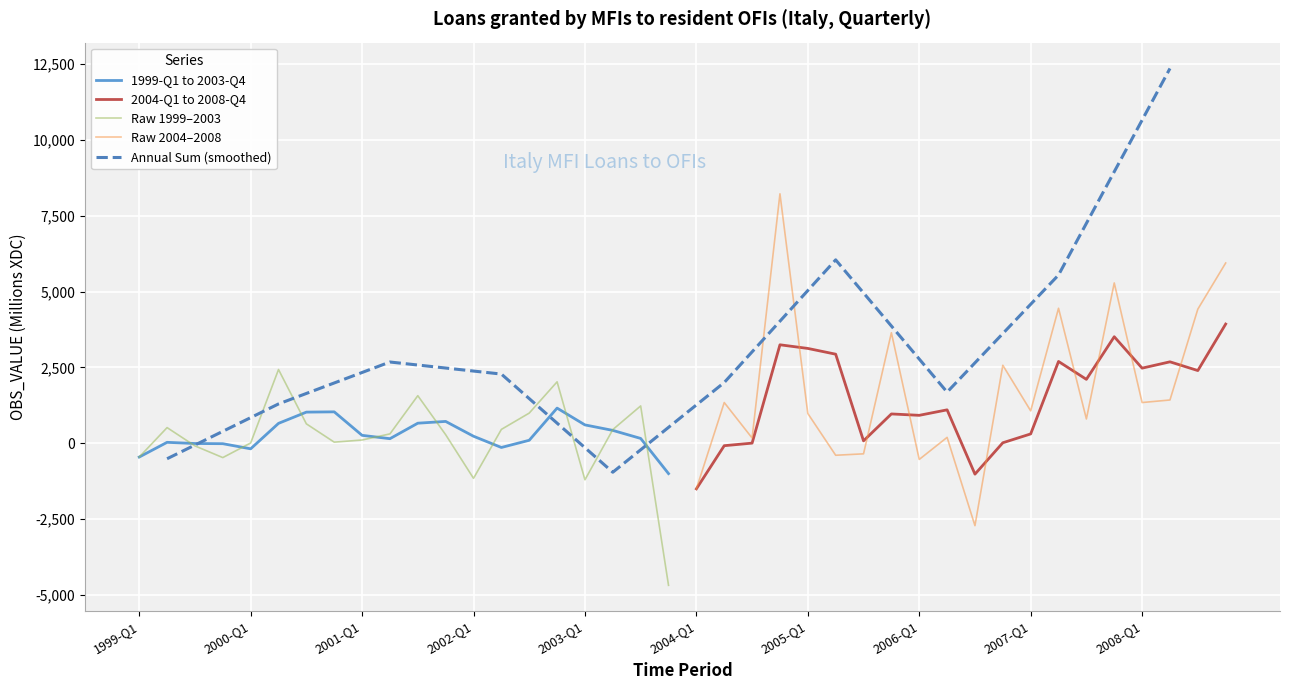

How many values in 2005-Q1 to 2008-Q4 are below zero?

4